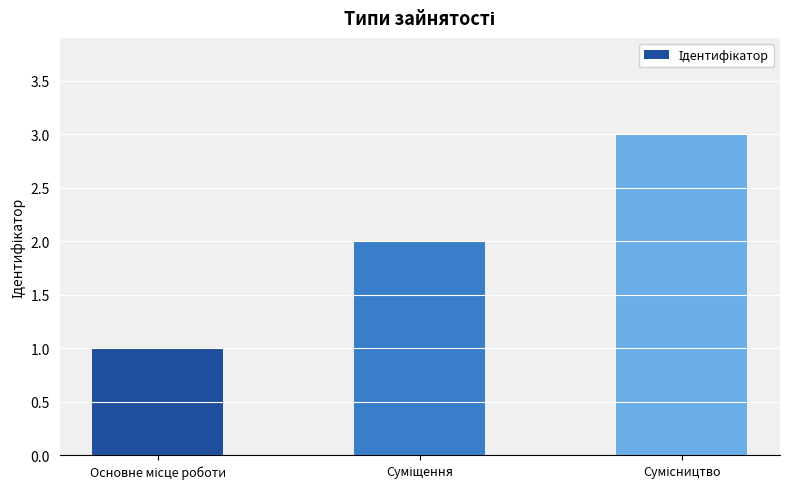

What is the sum of all values?

6